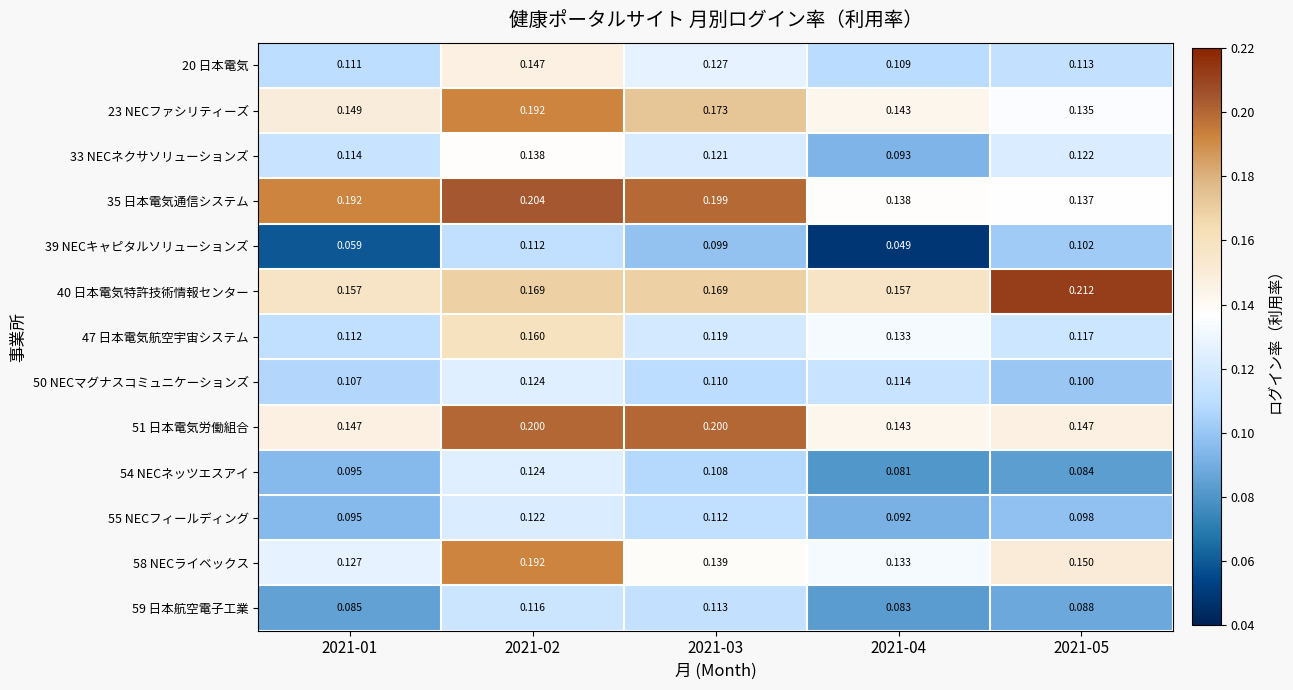

Is the value of 20 日本電気 at 2021-01 greater than the value of 35 日本電気通信システム at 2021-05?

No